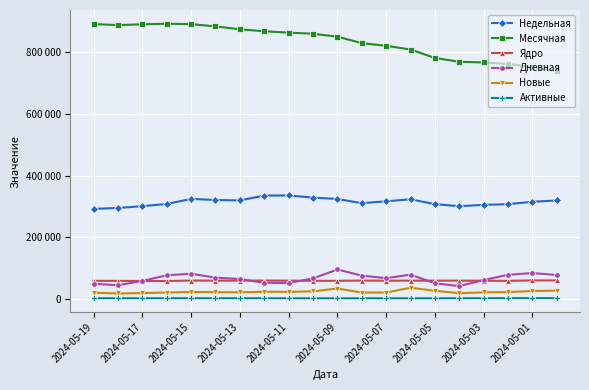

What are all the series names shown in the legend?

Недельная, Месячная, Ядро, Дневная, Новые, Активные